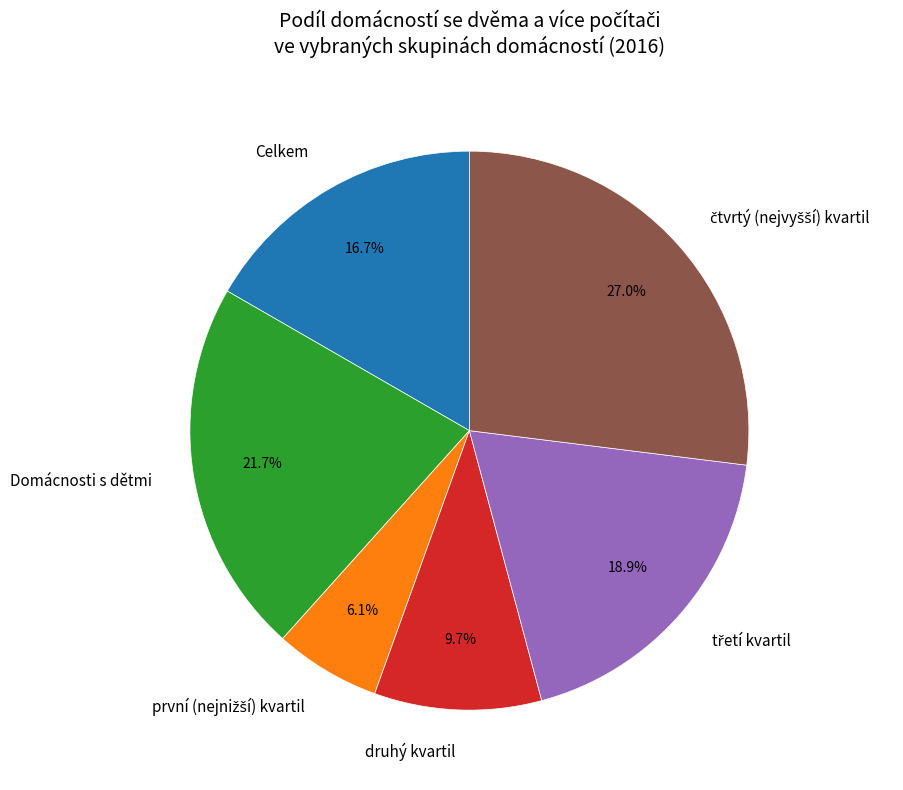

What percentage is the Celkem slice, to the nearest percent?

17%